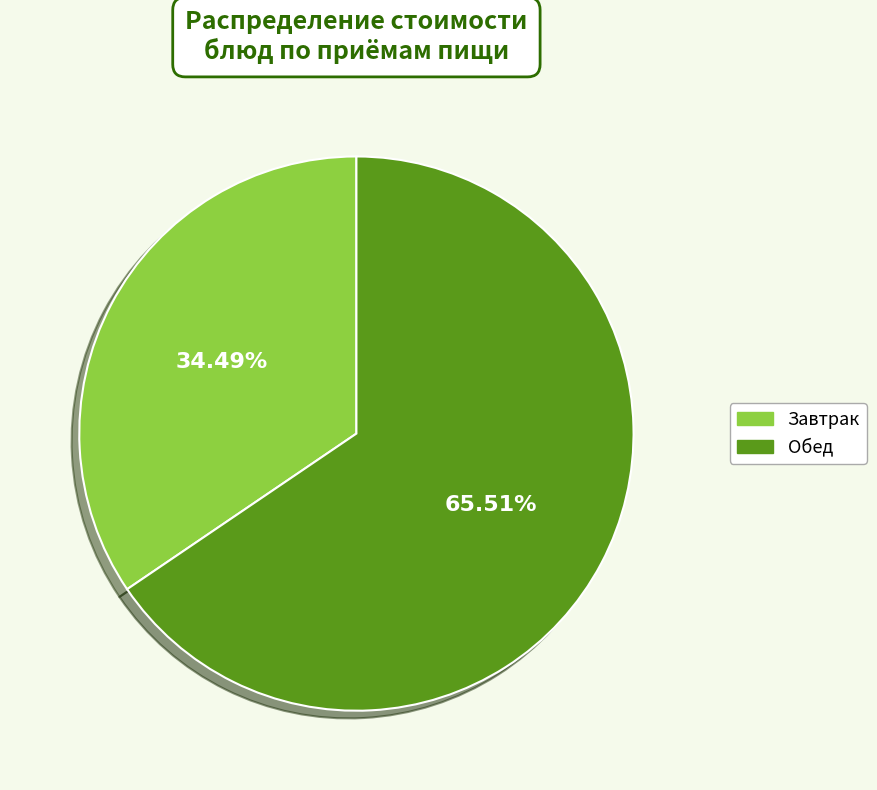

What is the largest slice in the pie chart?

Обед